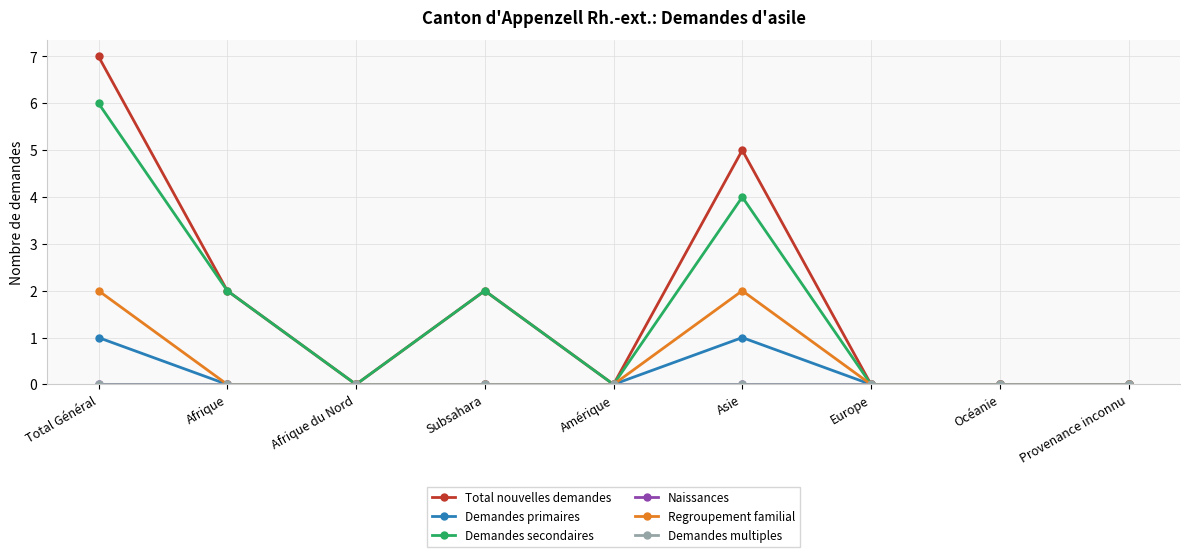

What position from the left is Provenance inconnu?

9